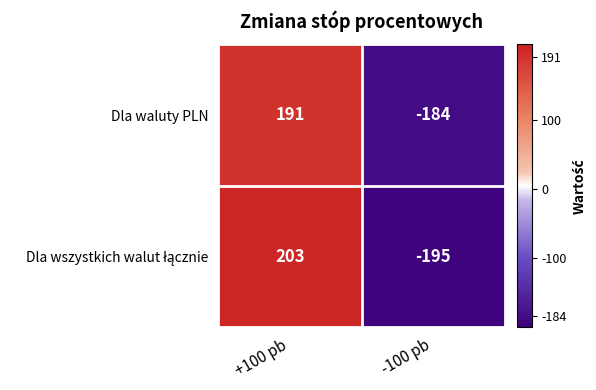

Count the number of data series in this chart.

2